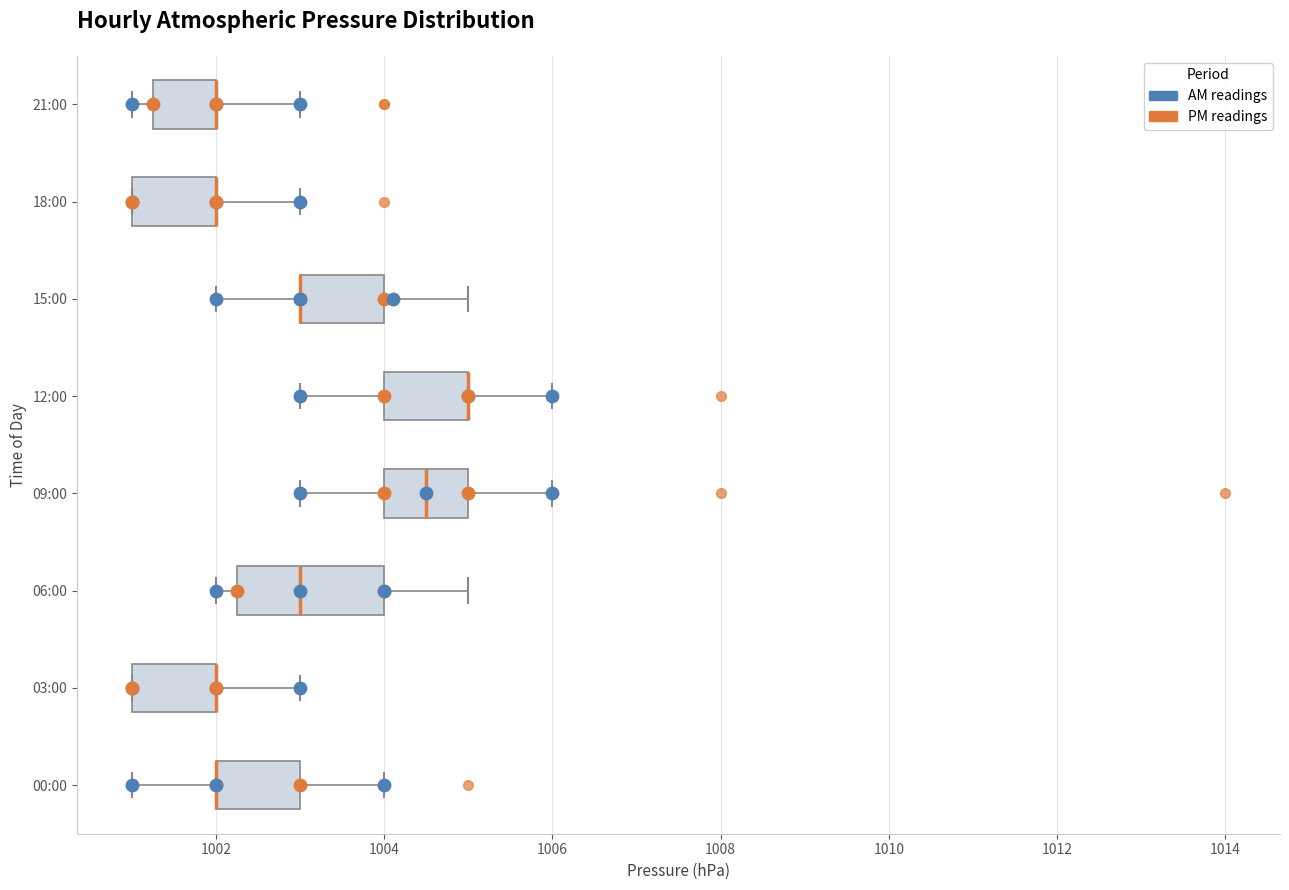

Comparing the boxes themselves (not the whiskers), which one is the widest?

06:00